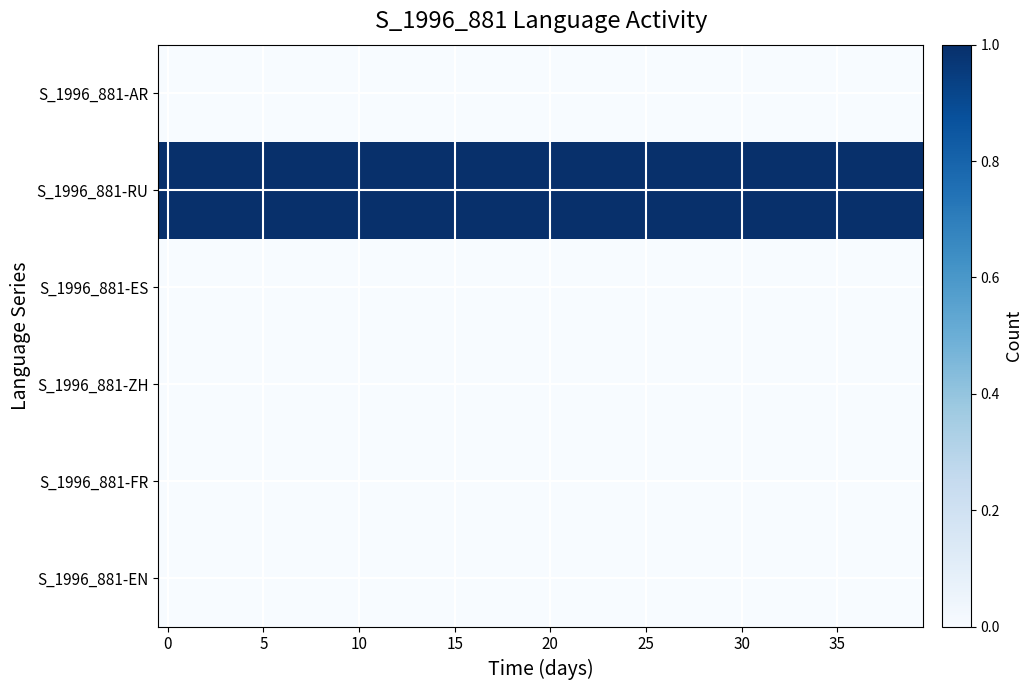

At how many categories does at least one series exceed 0?

40